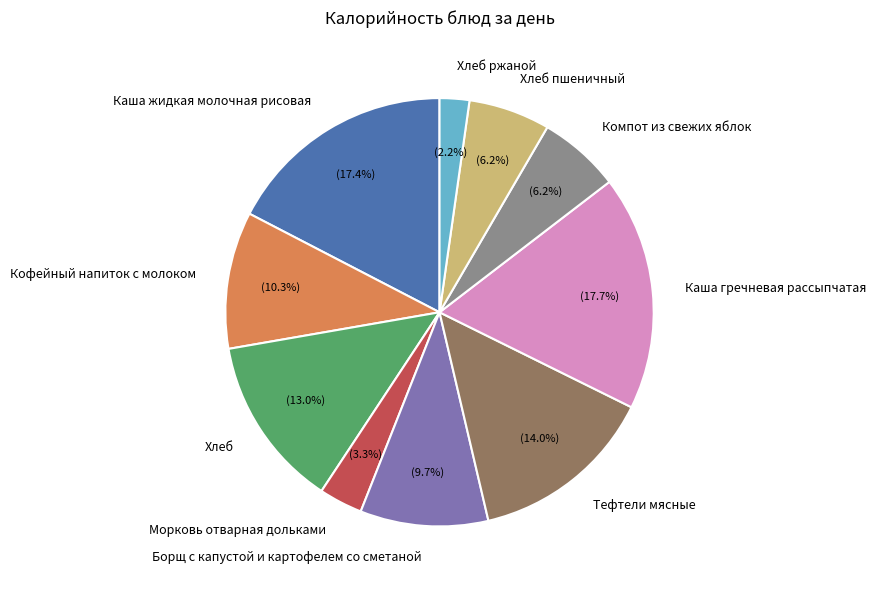

What is the ratio of the value at Каша гречневая рассыпчатая to the value at Тефтели мясные?

1.3